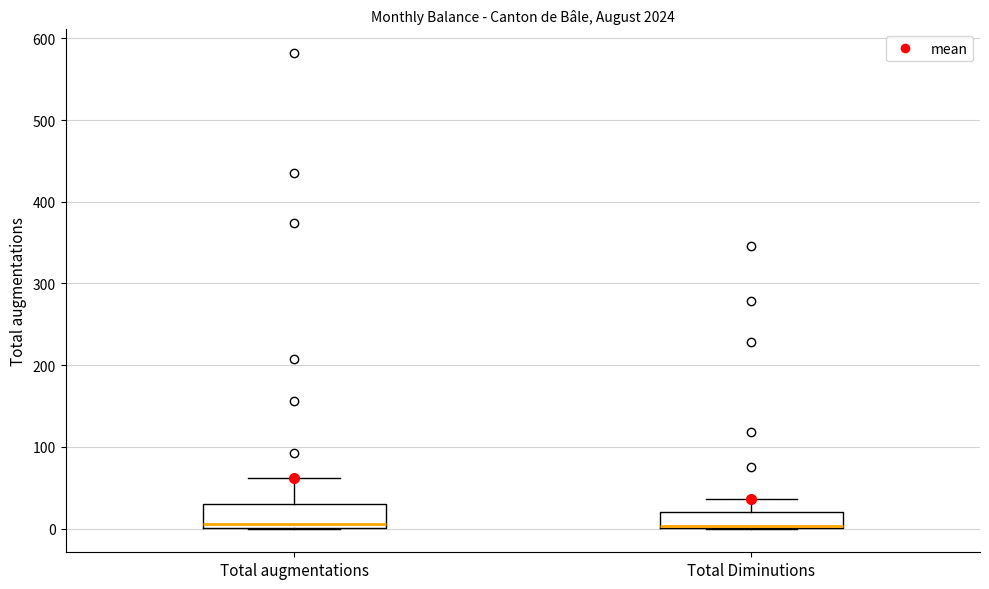

Where is the lower edge of the box for Total Diminutions on the y-axis? The values are not printed on the chart, so give them approximately, as read against the axis.

0